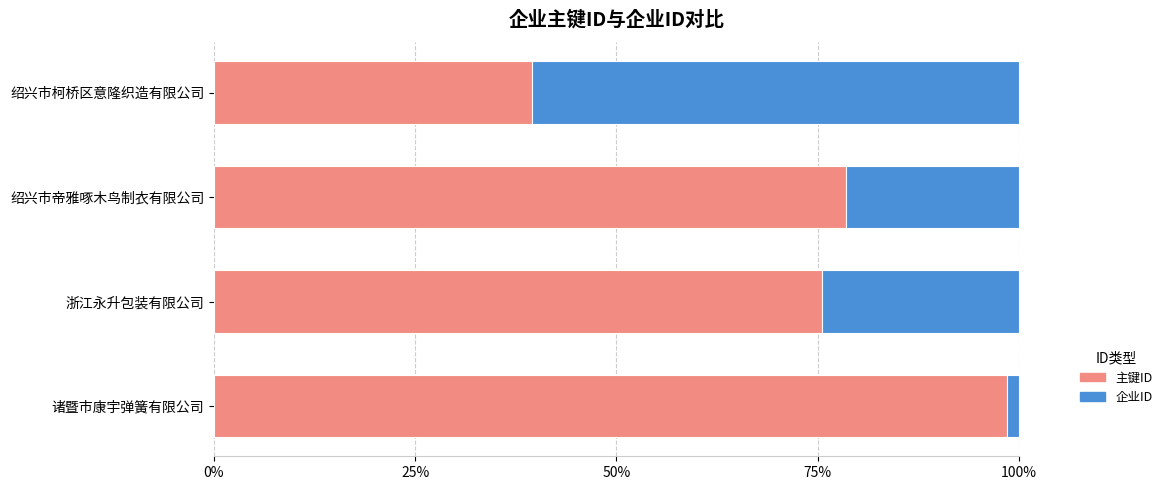

Rank the categories by 主键ID value from highest to lowest.

诸暨市康宇弹簧有限公司, 绍兴市帝雅啄木鸟制衣有限公司, 浙江永升包装有限公司, 绍兴市柯桥区意隆织造有限公司